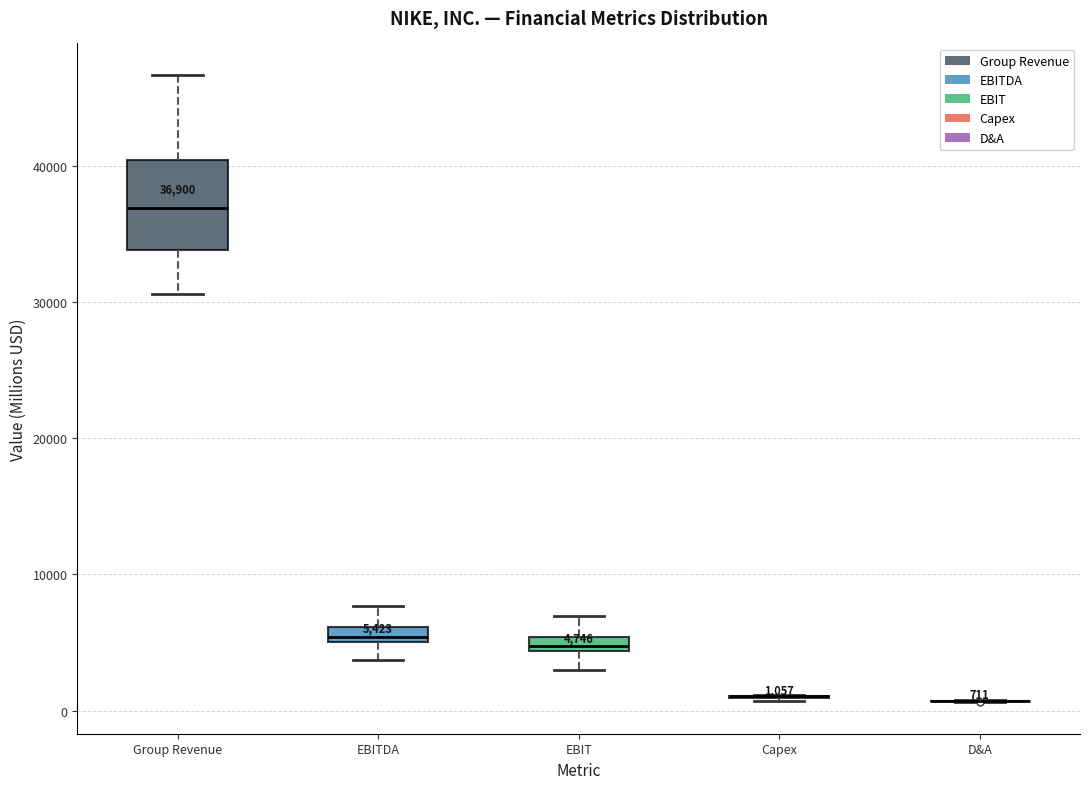

Which box is the tallest, from its lower edge to its upper edge?

Group Revenue